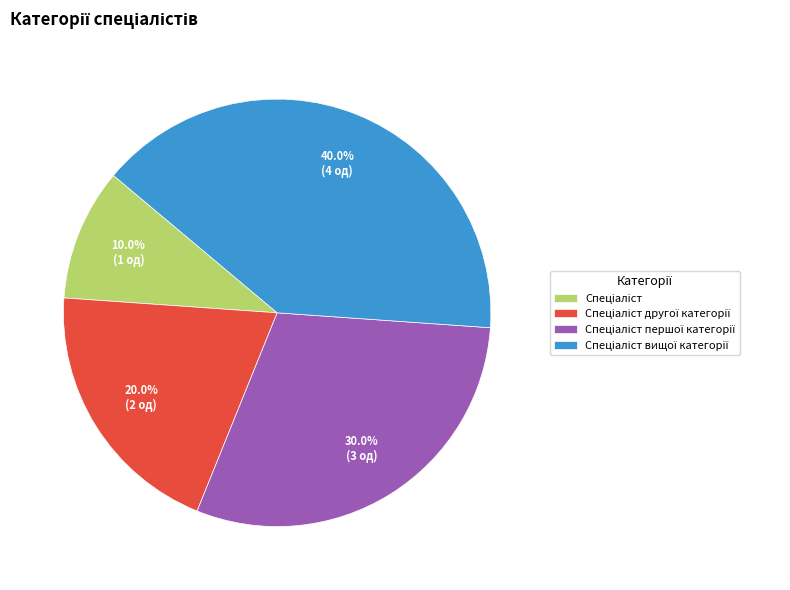

Is there any slice that represents more than half of the pie?

No